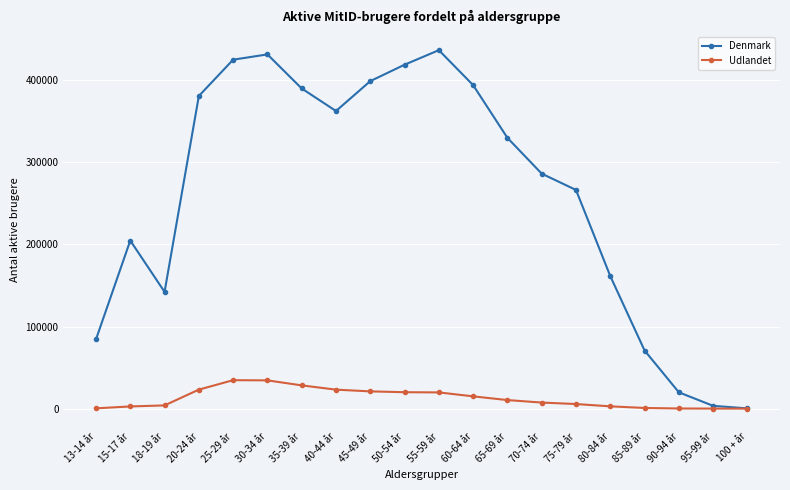

At which label is Denmark closest to 218507?

15-17 år